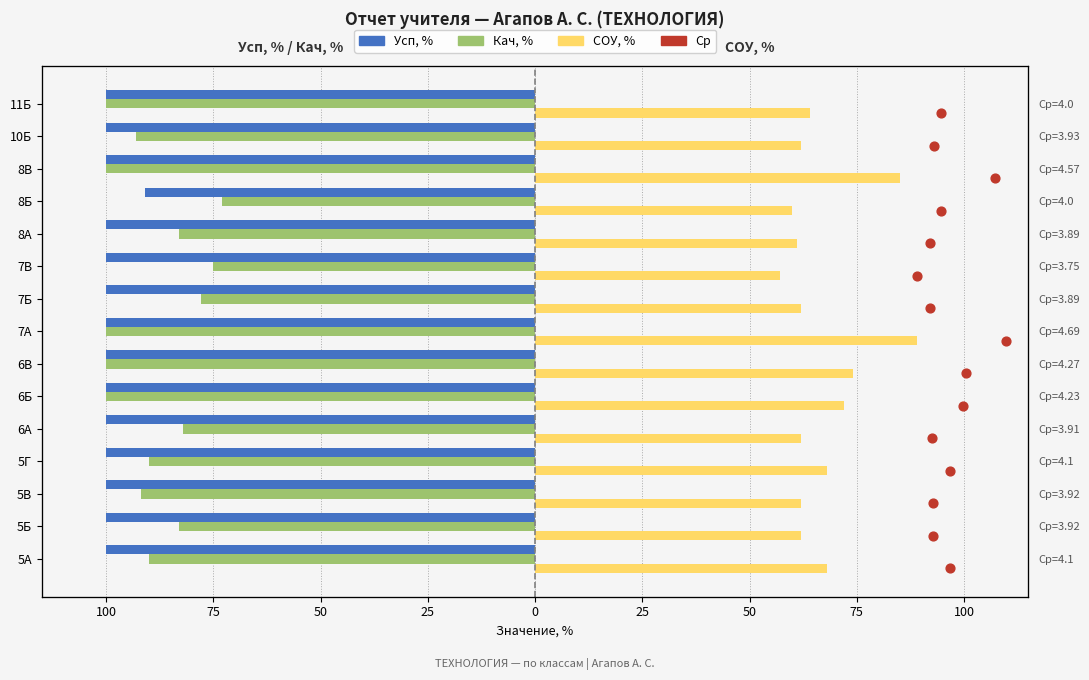

Which series has the largest Y range (max minus min)?

СОУ, %